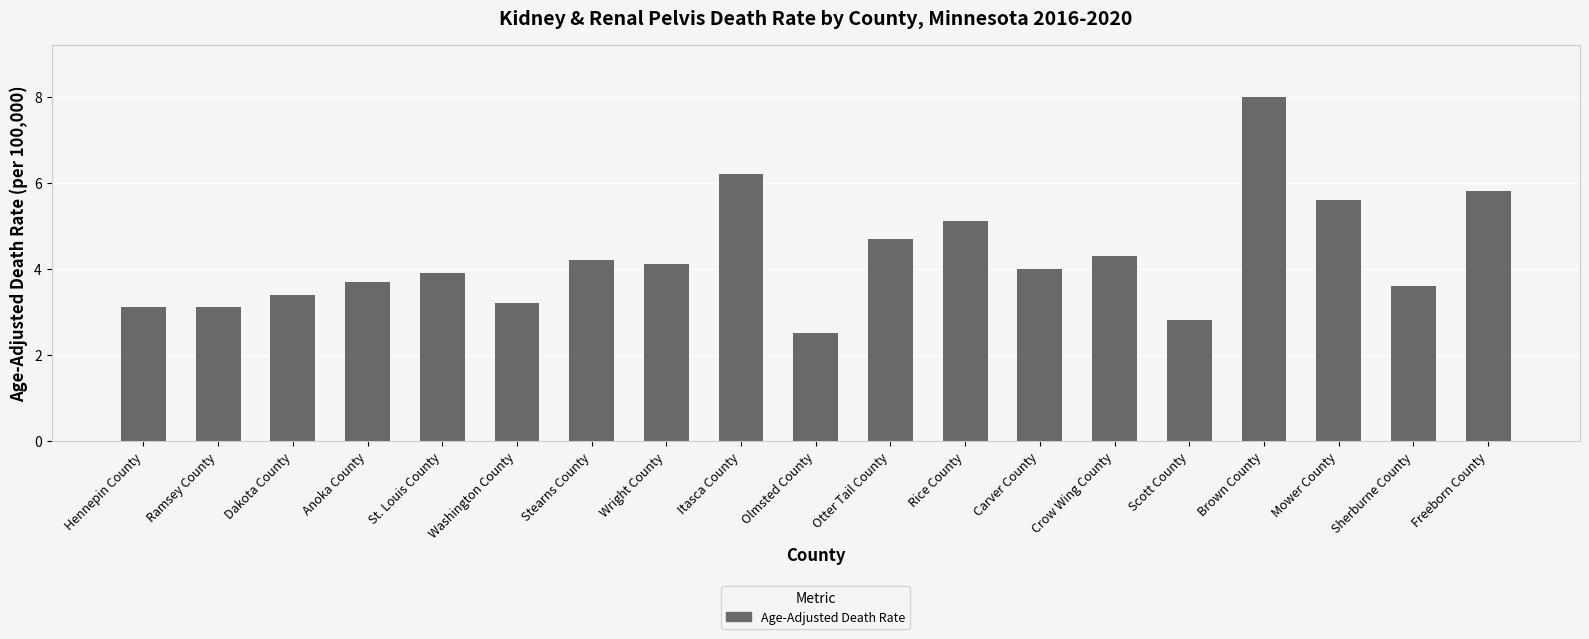

The value at Sherburne County is 1.6. True or false?

False